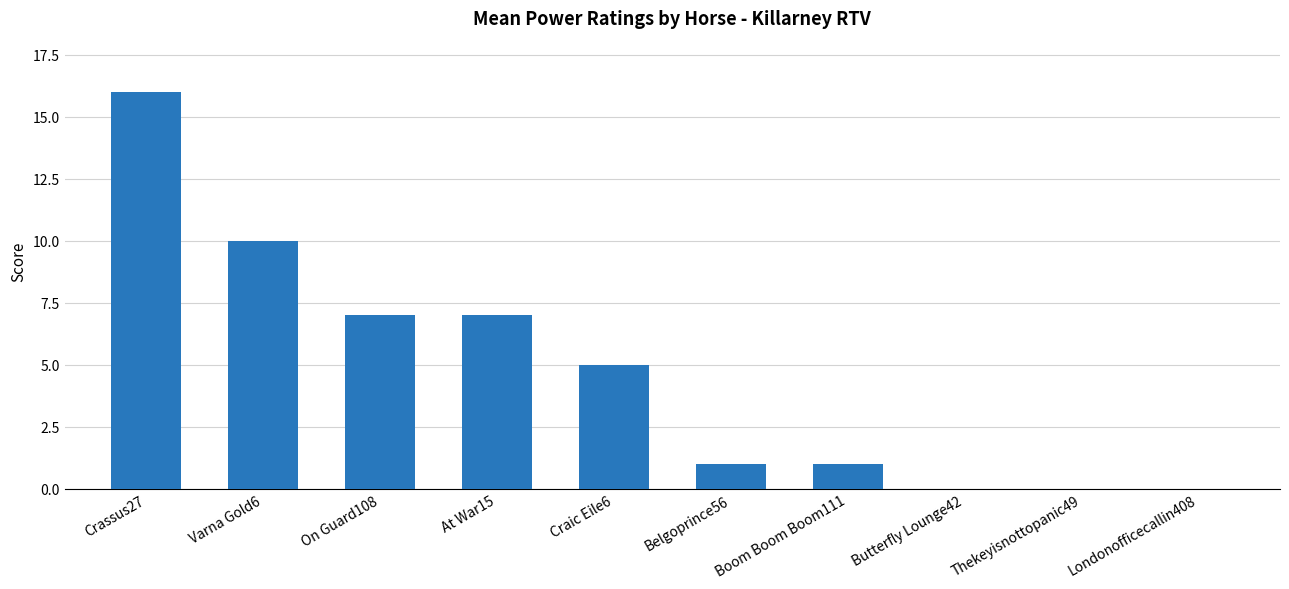

What is the change in value from Crassus27 to On Guard108?

-9